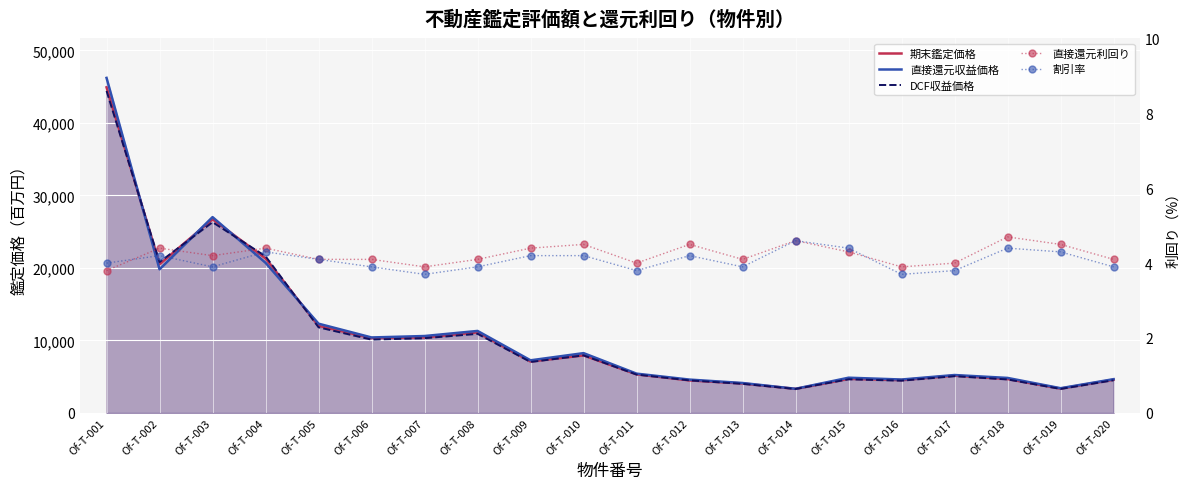

Where is 直接還元収益価格 nearest to the value 24760?

Of-T-003